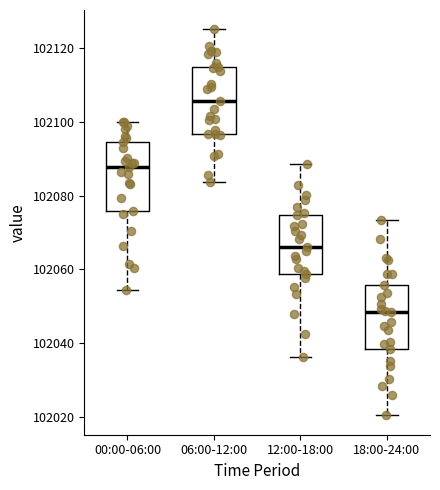

Which box's median line is the highest?

06:00-12:00